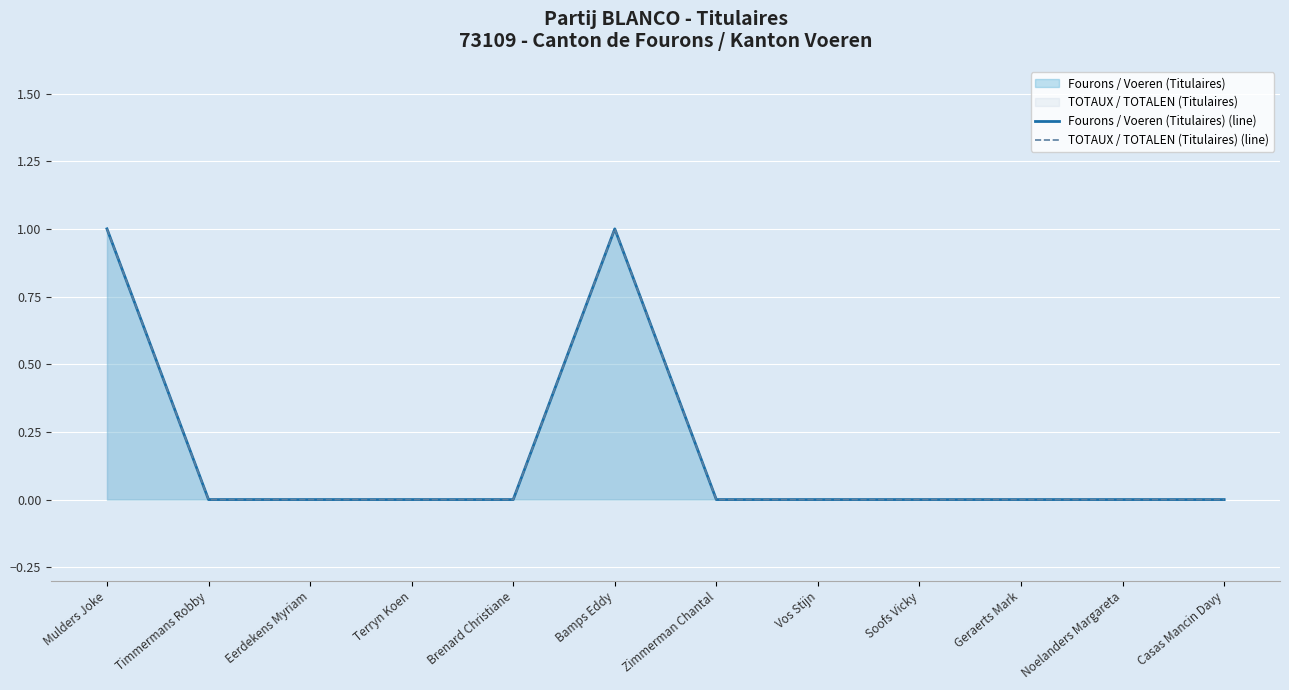

Which series has the largest total across all categories?

Fourons / Voeren (Titulaires) (line)